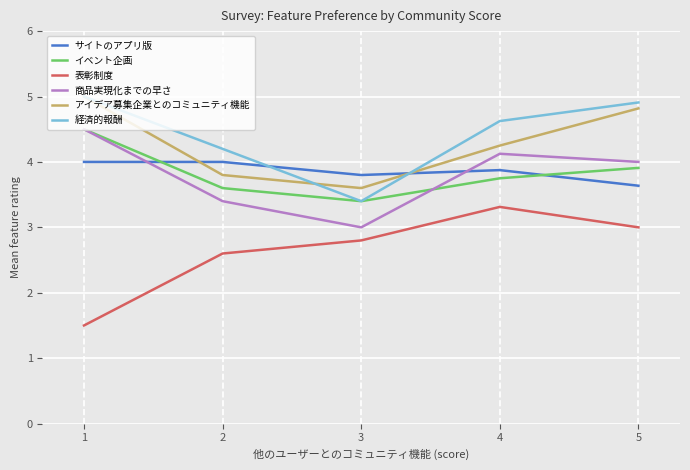

True or false: アイデア募集企業とのコミュニティ機能 and 商品実現化までの早さ intersect in this chart.

False